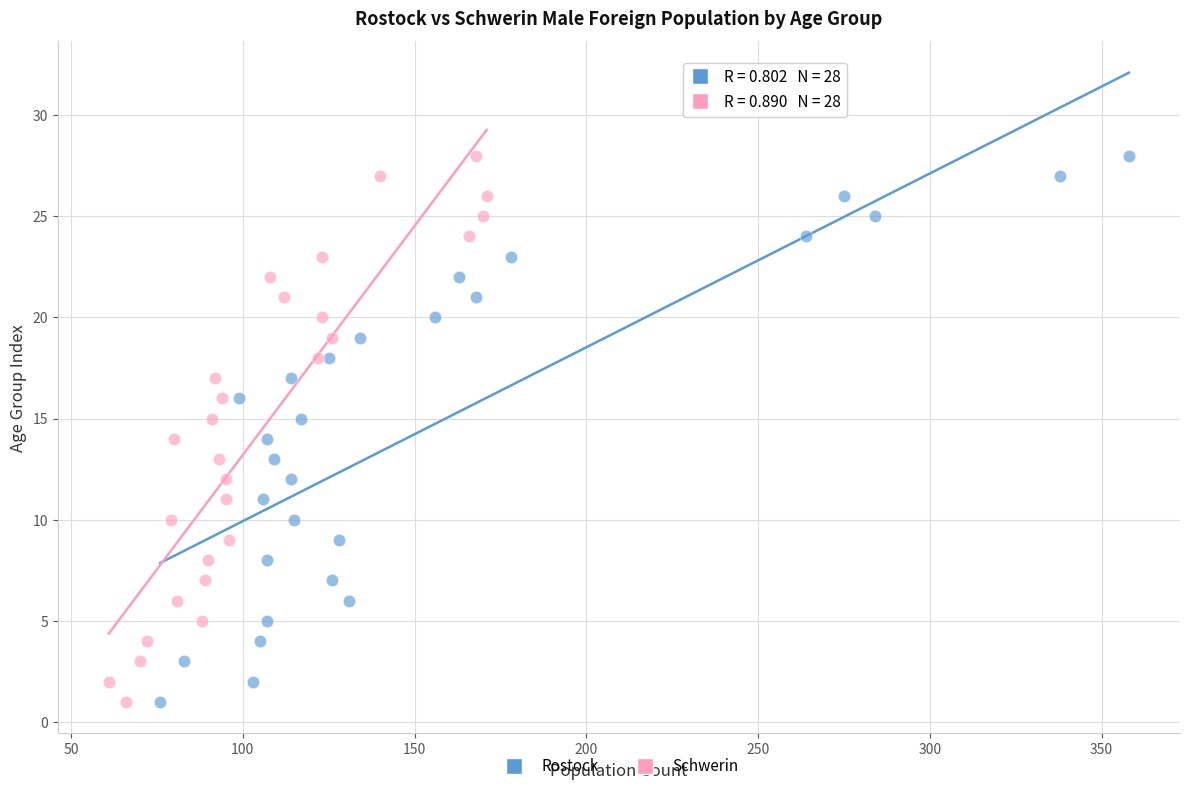

What are all the series names shown in the legend?

Rostock, Schwerin